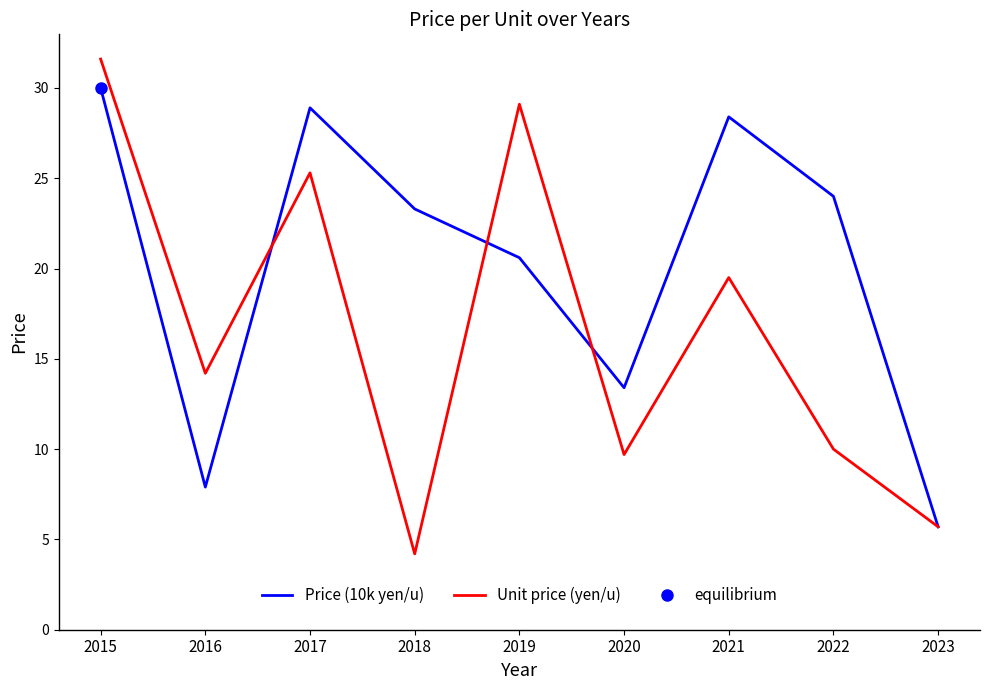

At how many categories does at least one series exceed 16?

6